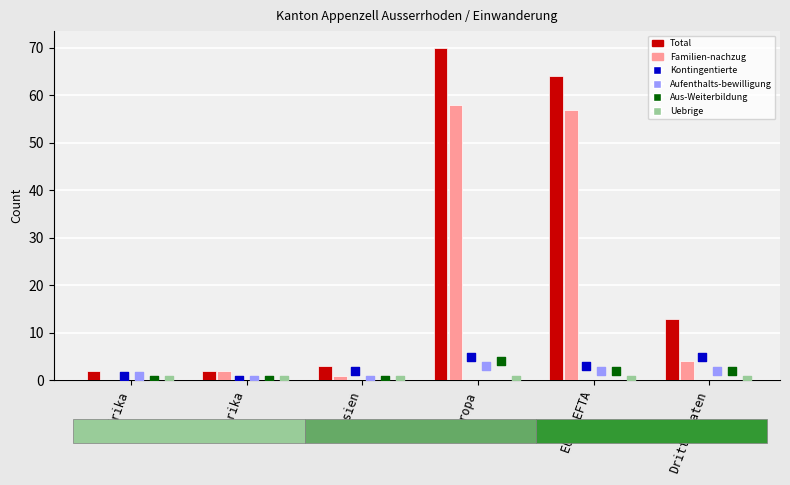

Which series reaches the maximum Y coordinate?

Total